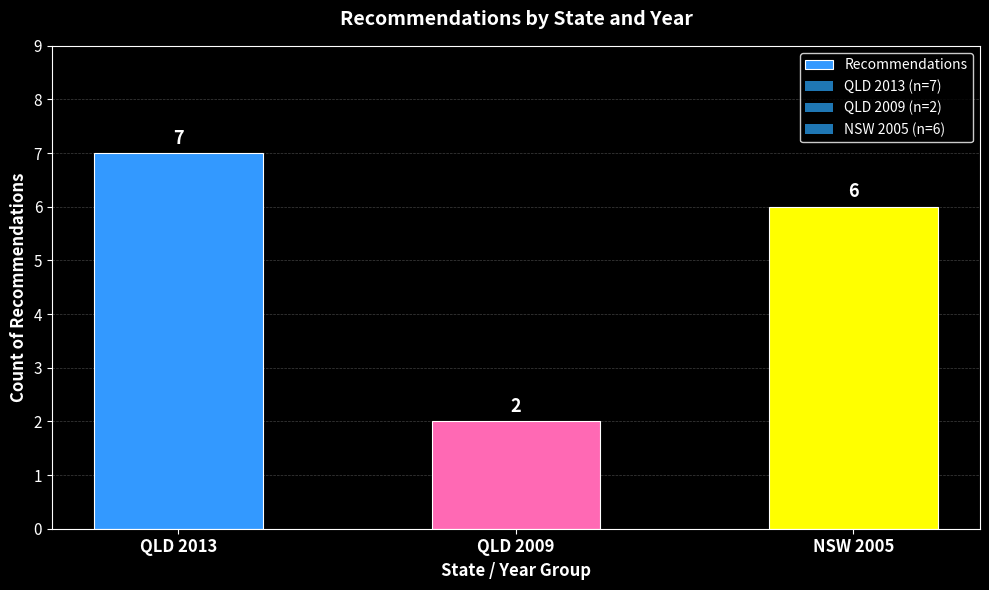

What is the change in value from QLD 2013 to NSW 2005?

-1